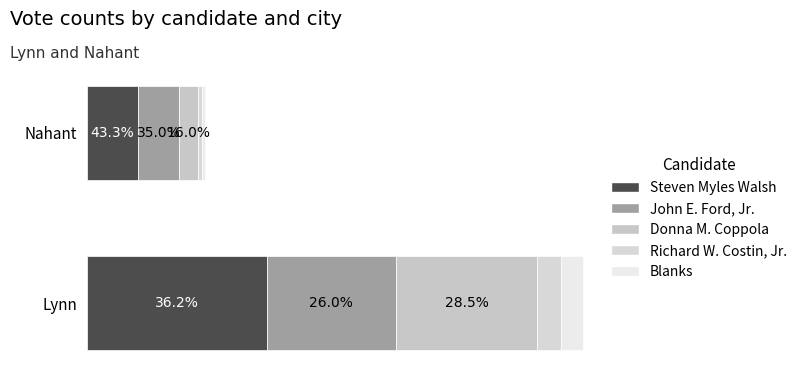

What is the total value across all series at Lynn?

4733